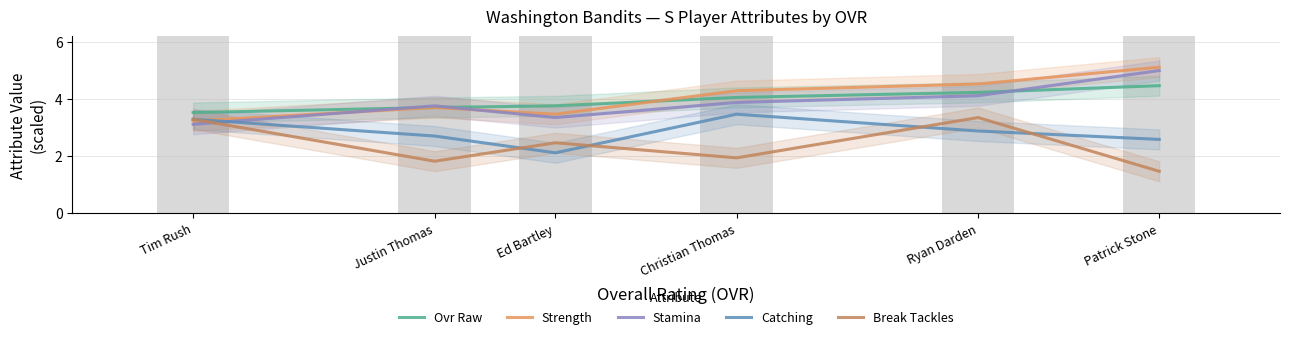

Count the Break Tackles values in the range 1 to 3.

4